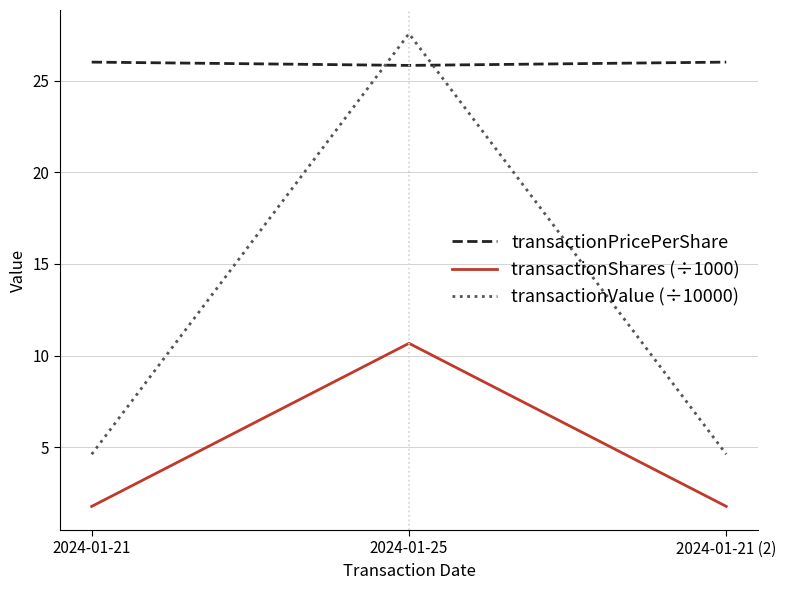

What is the difference between the transactionValue (÷10000) values at 2024-01-21 and 2024-01-25?

22.9